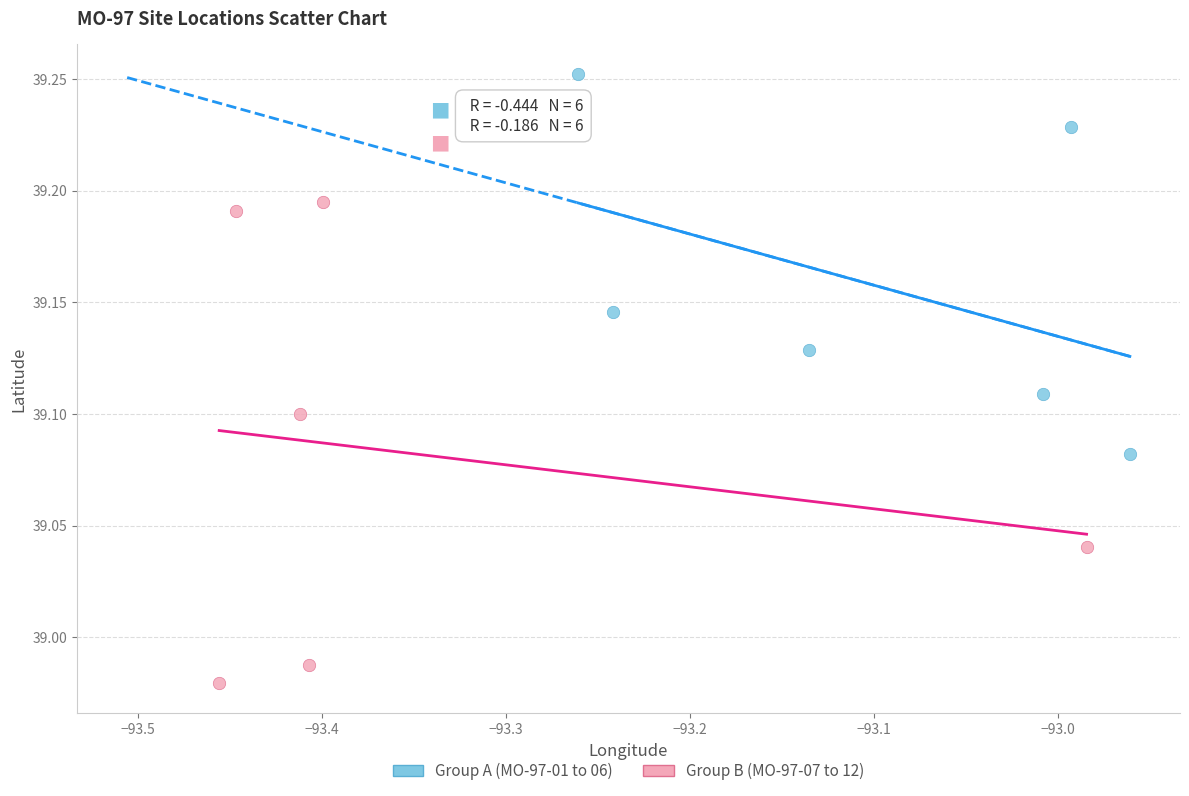

Which series has the largest Y range (max minus min)?

Group B (MO-97-07 to 12)